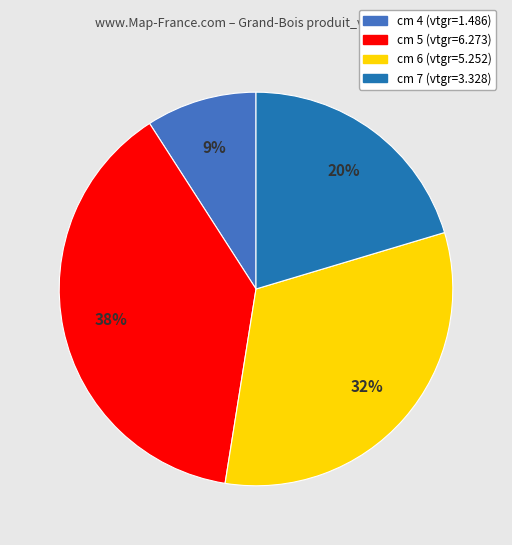

How many slices are in this pie chart?

4